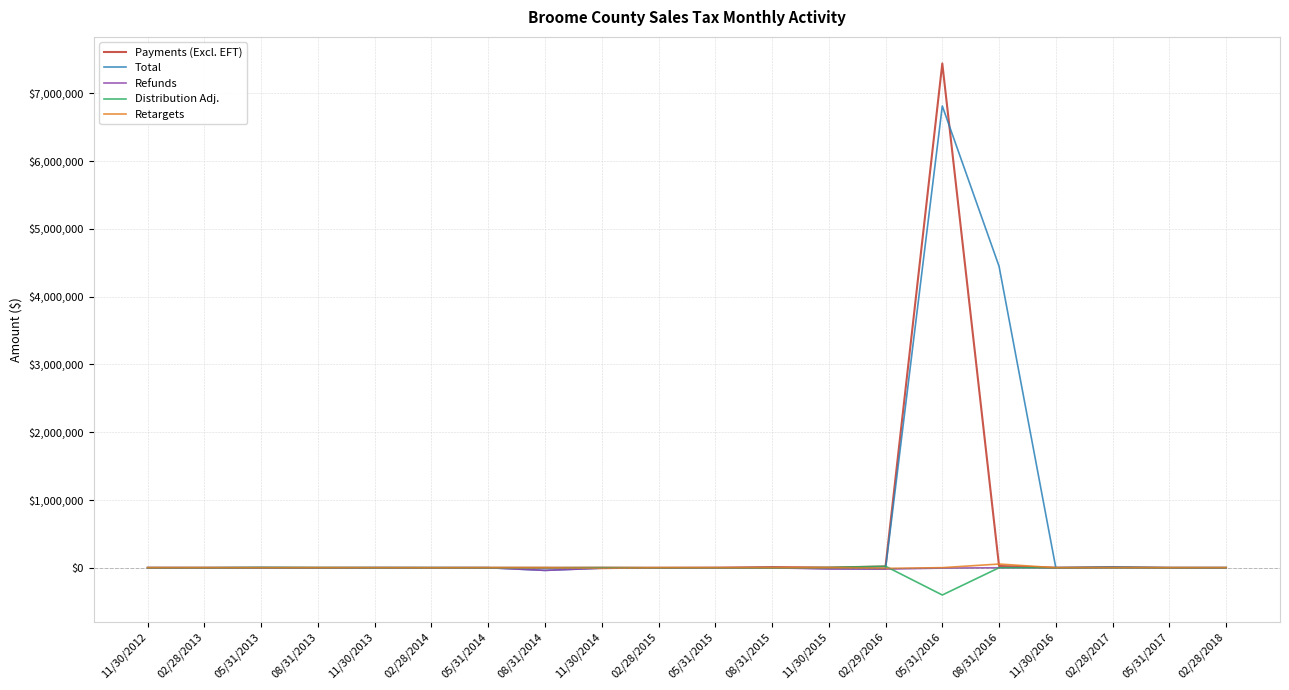

True or false: Payments (Excl. EFT) and Total intersect in this chart.

True